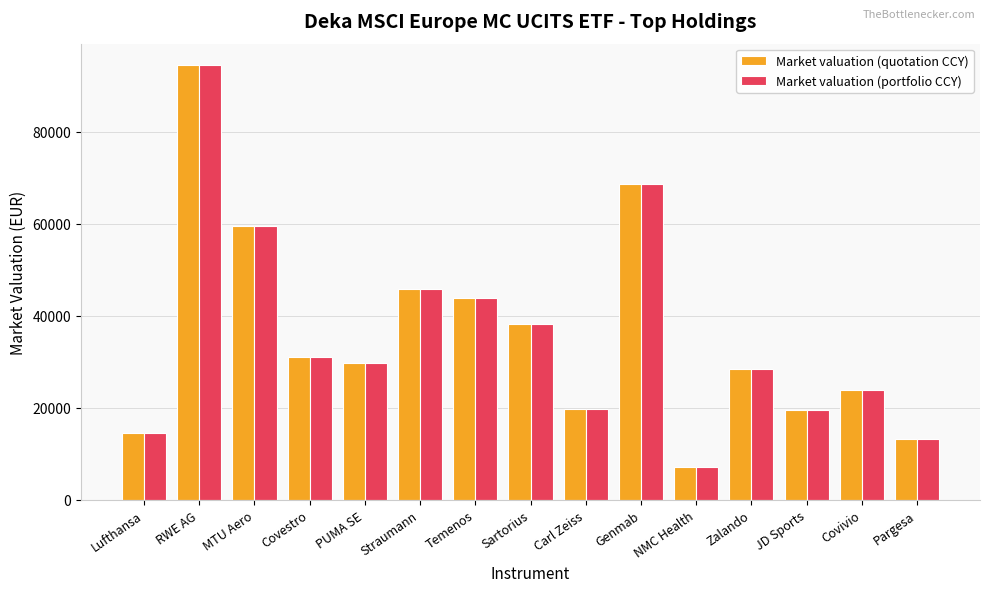

What position from the left is Zalando?

12